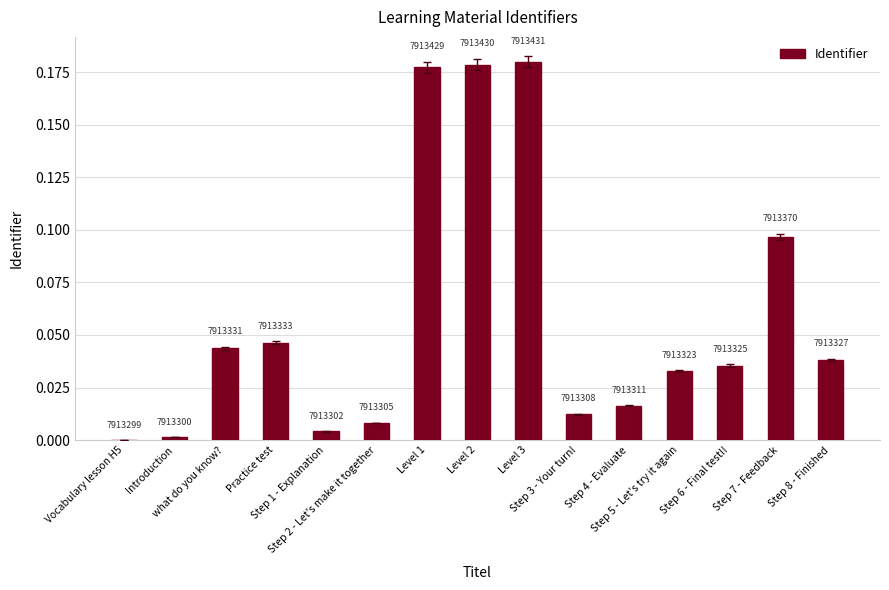

What is the difference between the second highest and second lowest values?

0.2